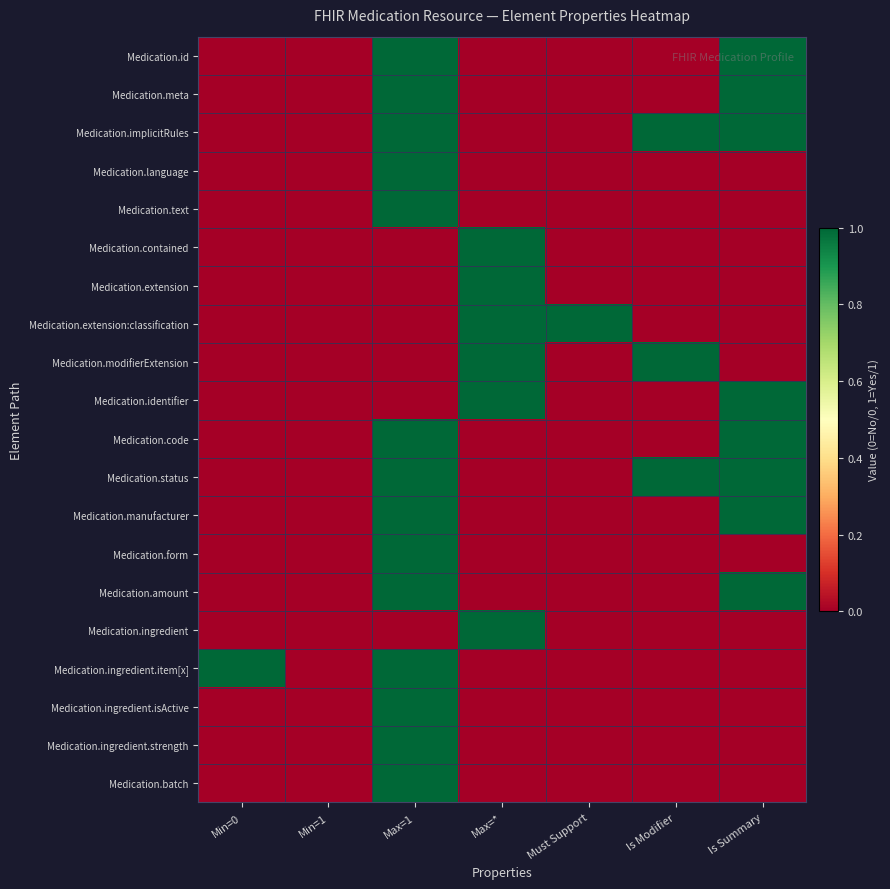

At which category is the sum across all series the highest?

Max=1